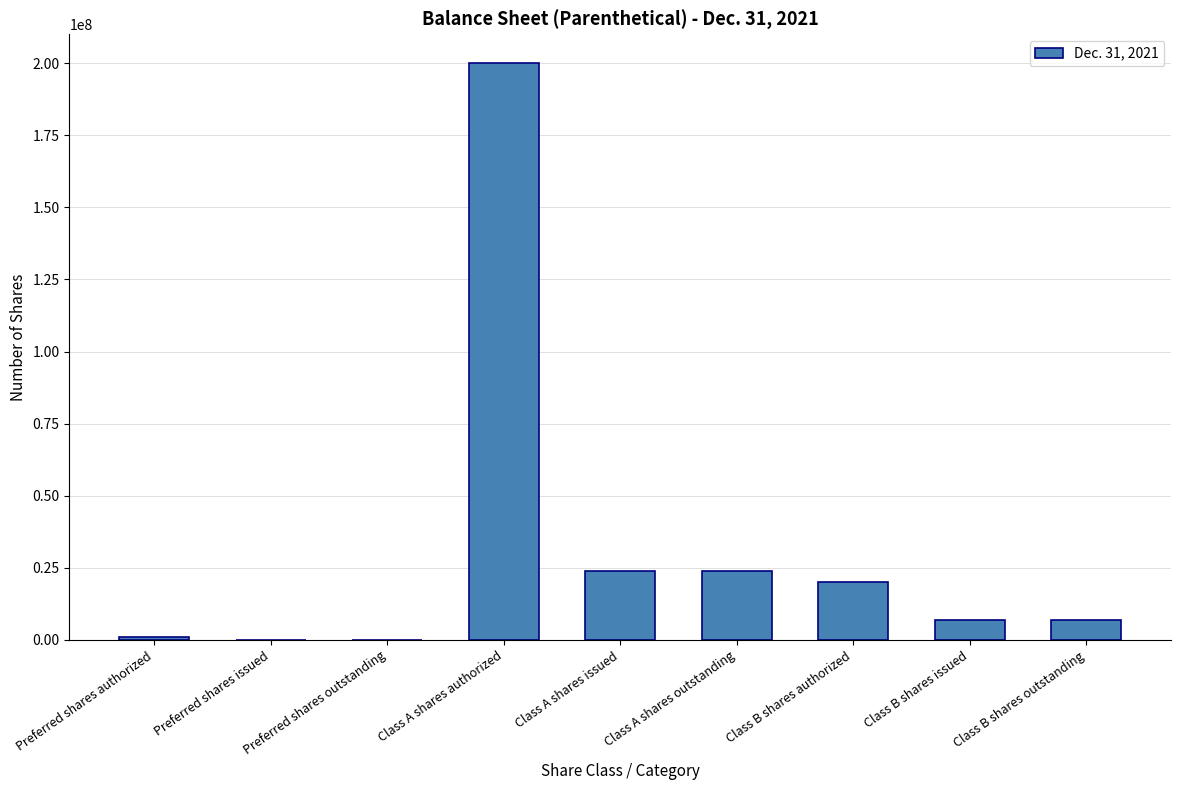

Between Preferred shares authorized and Class B shares authorized, which is larger?

Class B shares authorized